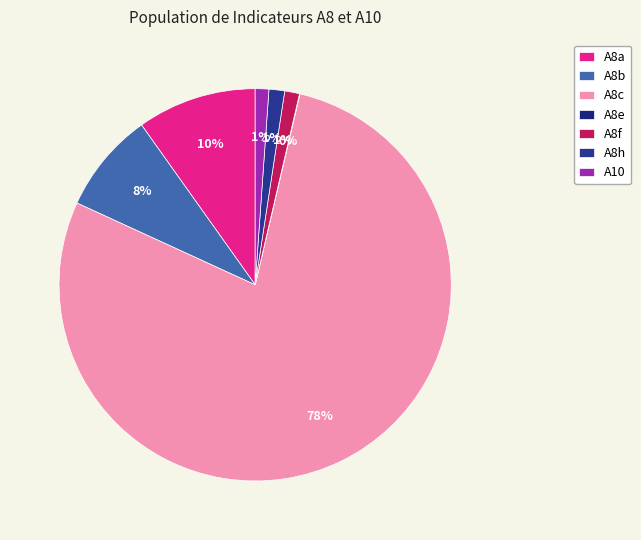

Does A8e account for over 50% of the chart?

No